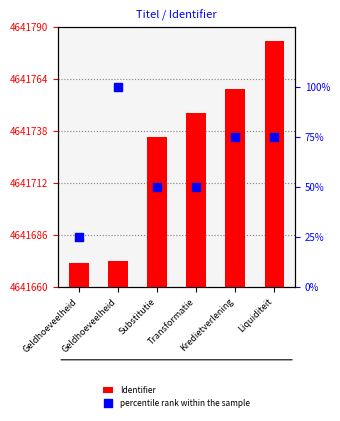

Which series contains the highest Y value?

Identifier